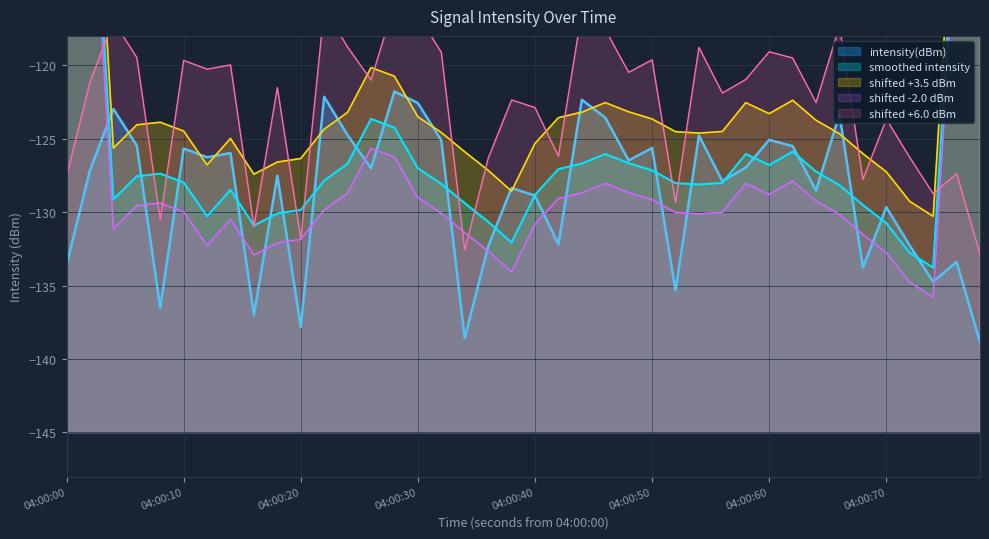

What is the minimum value for intensity(dBm)?

-138.9